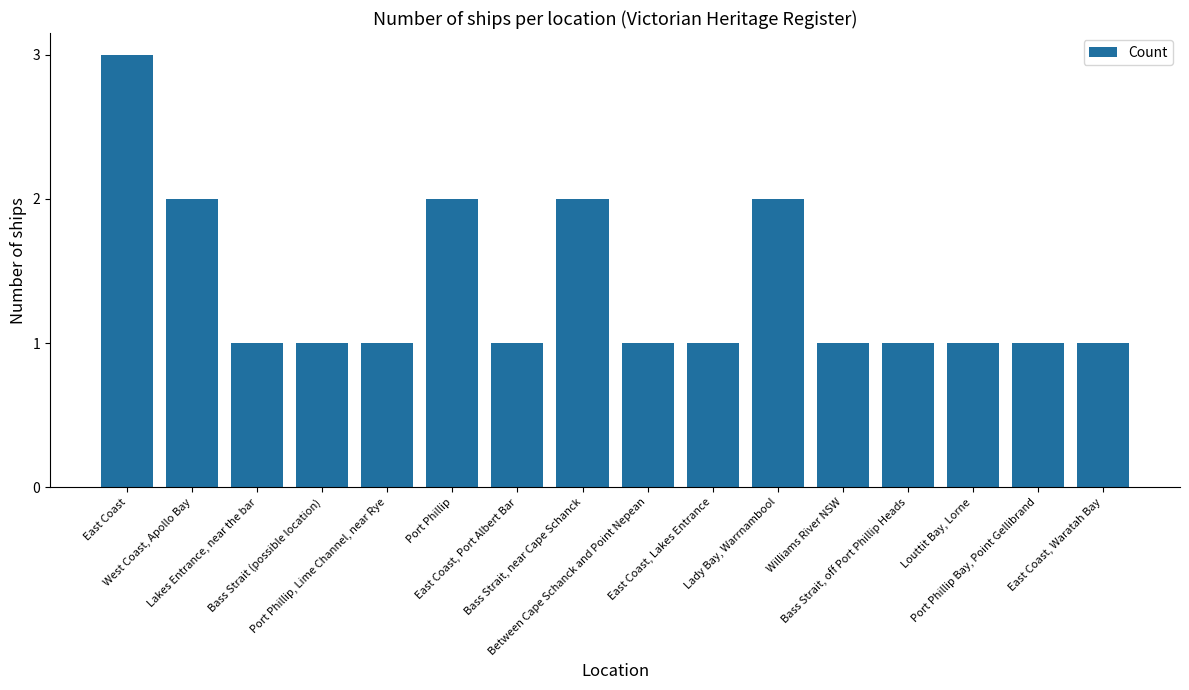

What is the sum of the values at Between Cape Schanck and Point Nepean and Bass Strait, off Port Phillip Heads?

2